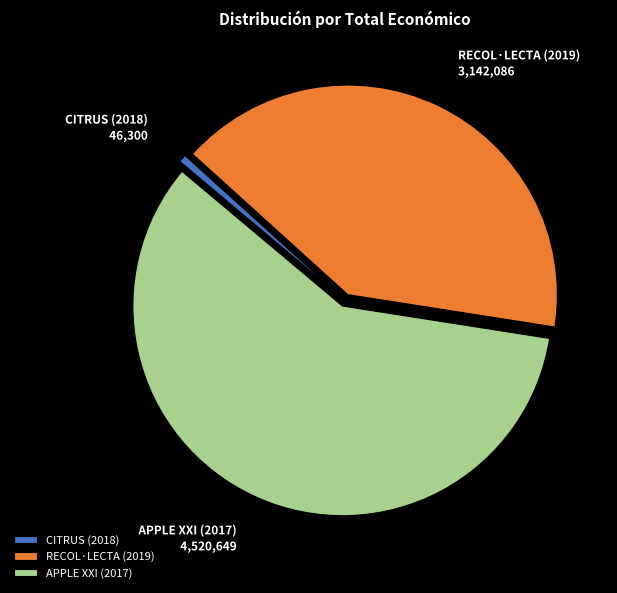

What is the smallest slice in the pie chart?

CITRUS (2018)